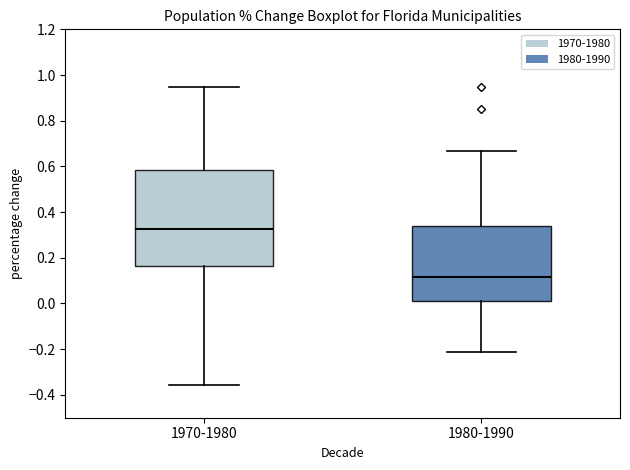

Reading left to right, read every box against the y-axis: the position of its median line, the range the box covers, and the ends of its whiskers. The values are not printed on the chart, so give them approximately, as read against the axis.

1970-1980: median 0.32, box 0.16 to 0.58, whiskers -0.36 to 0.94
1980-1990: median 0.12, box 0.02 to 0.34, whiskers -0.22 to 0.66